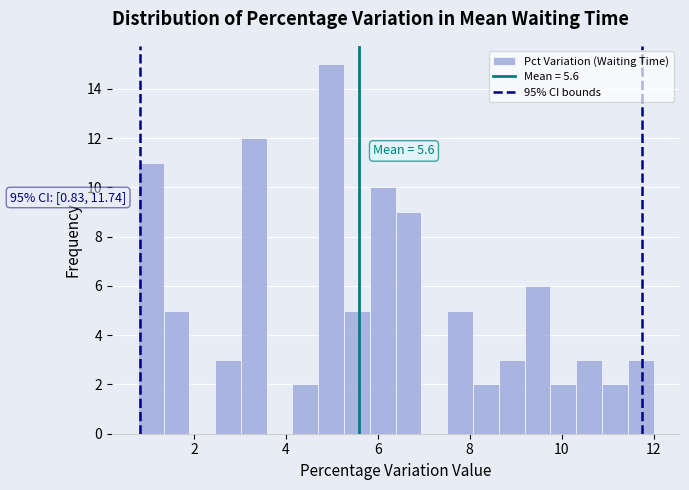

Around what value on the x-axis is the tallest bar? Give the approximate position of its centre, as read against the axis.

5.0